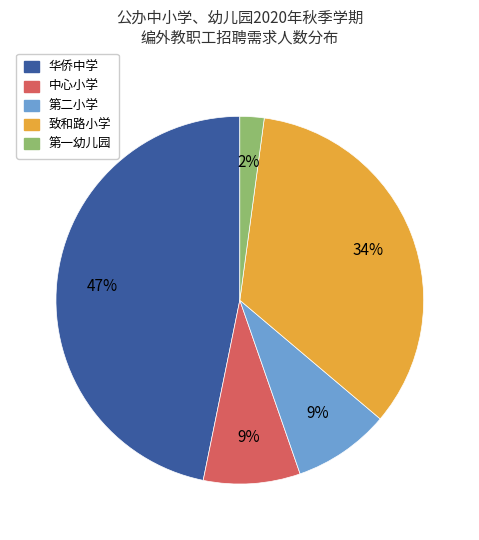

To the nearest percent, what portion does 致和路小学 represent?

34%